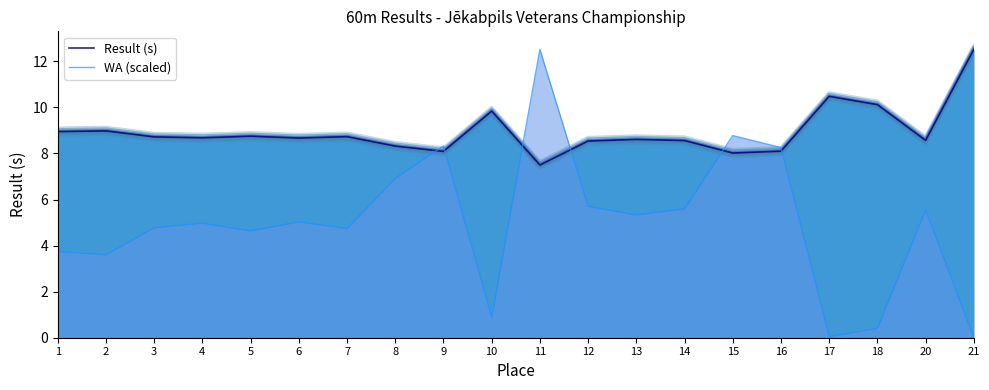

Which series has the largest range (max minus min)?

WA (scaled)